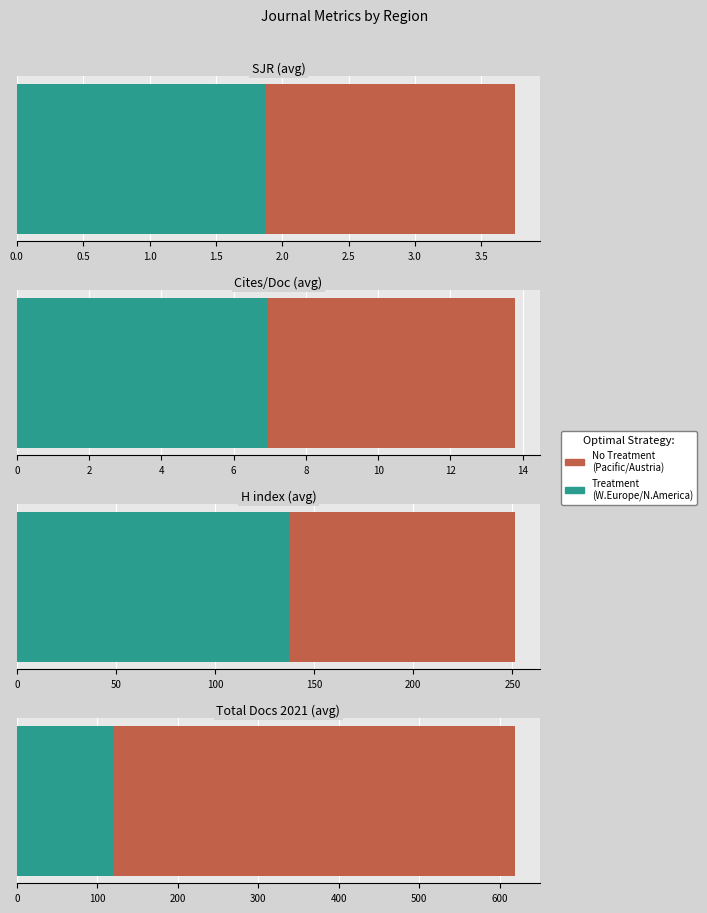

Where is No Treatment nearest to the value 3?

Austria